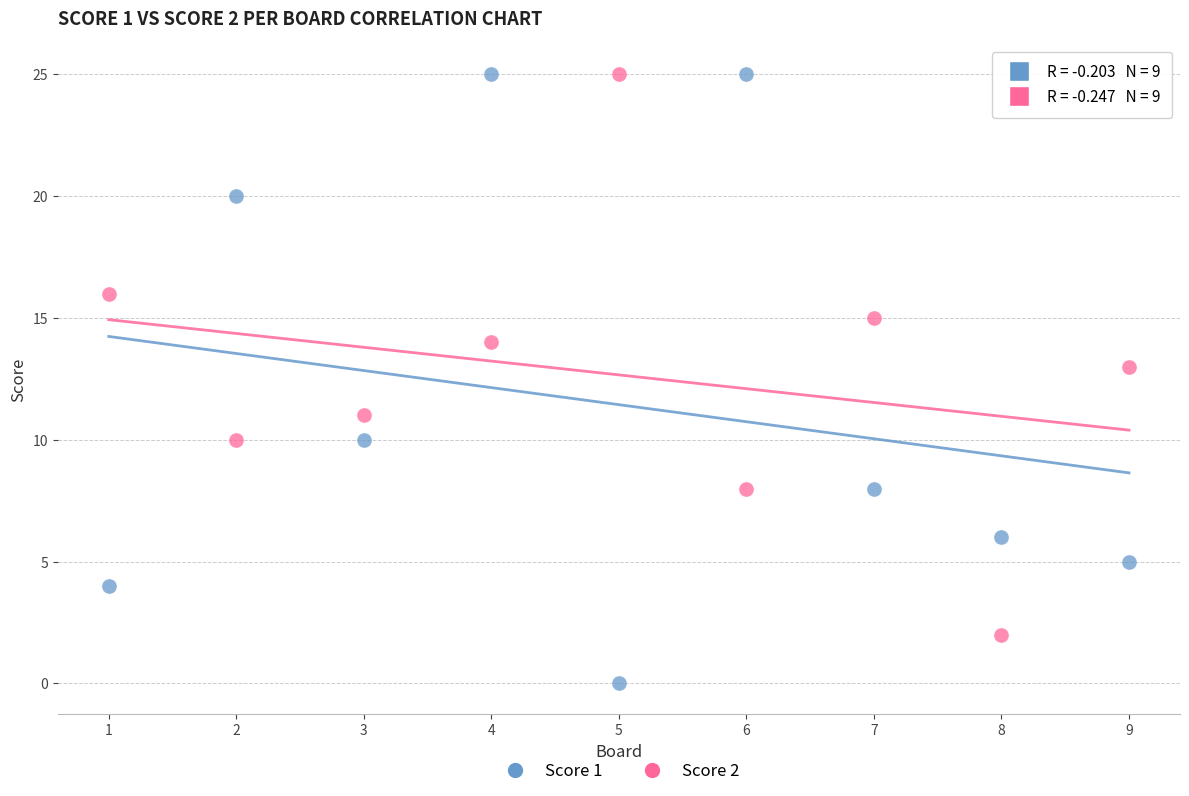

Which series reaches the minimum Y coordinate?

Score 1